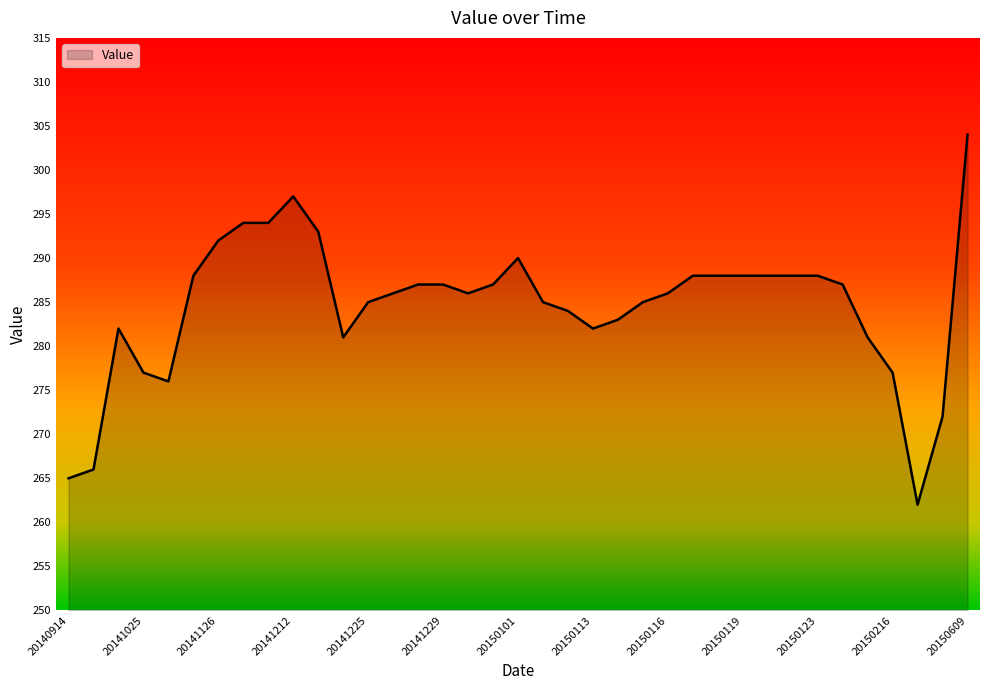

What is the difference between the maximum and minimum values?

42